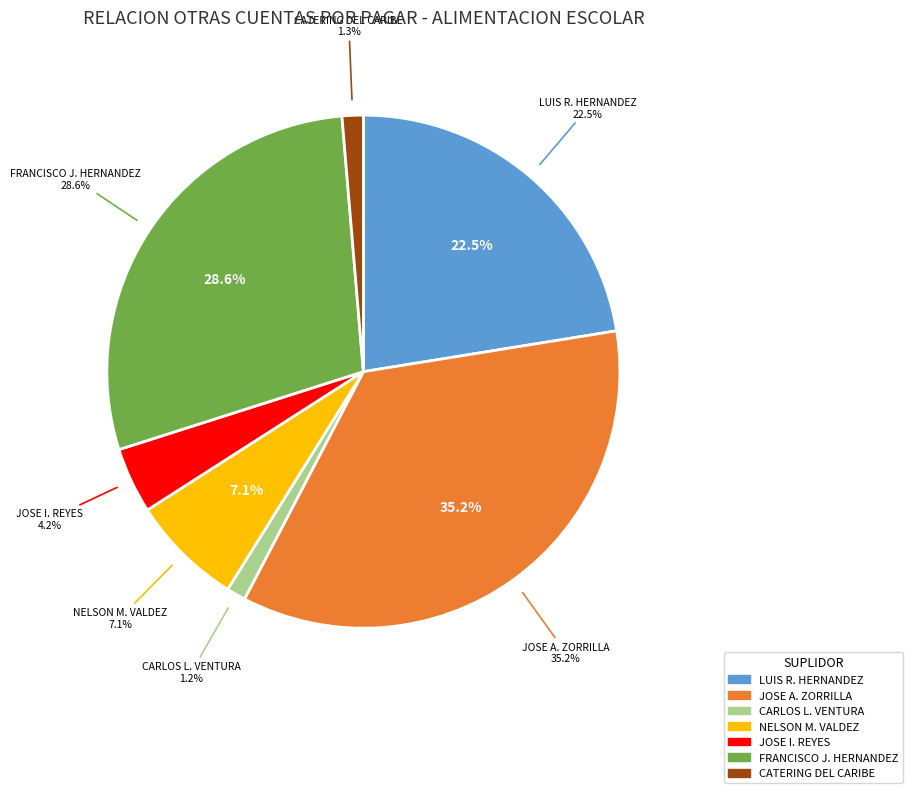

How many slices are in this pie chart?

7